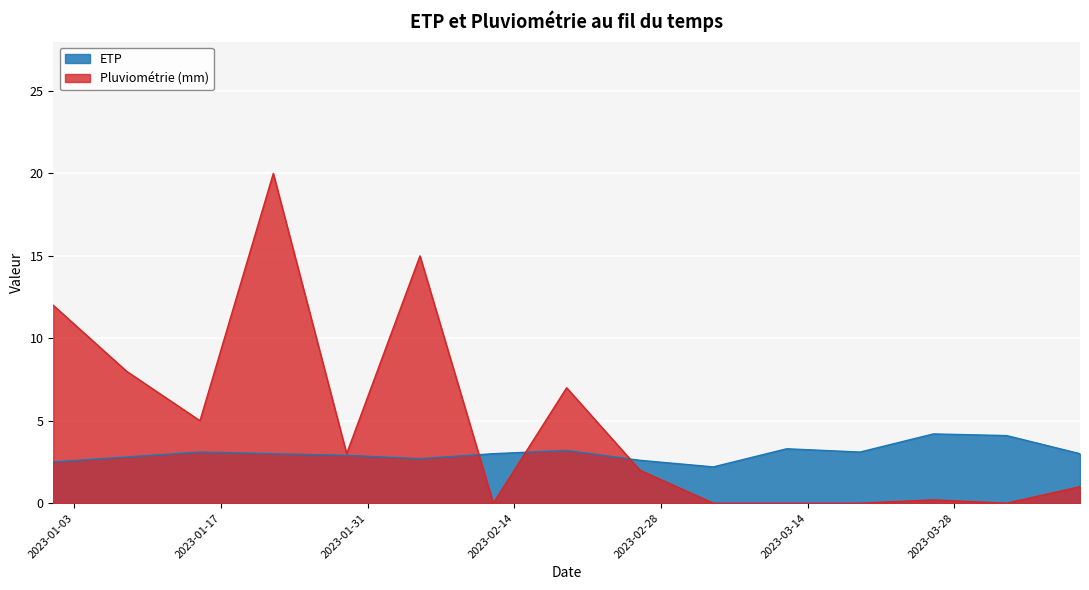

What is the highest value of the Pluviométrie (mm) series?

20.0